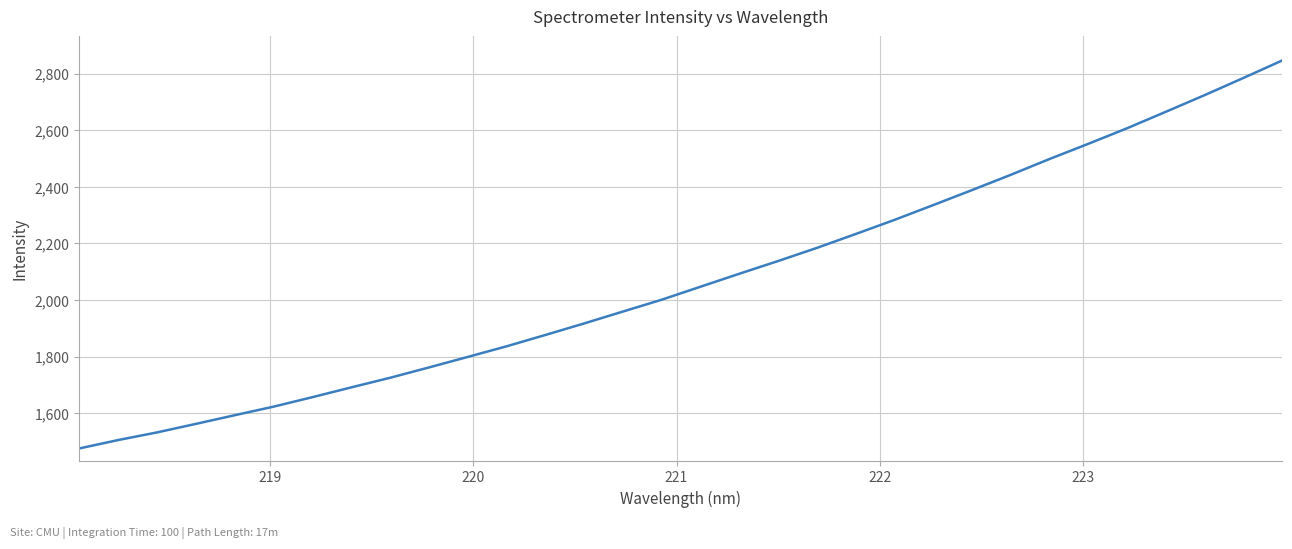

What is the difference between the maximum and minimum values?

1370.1